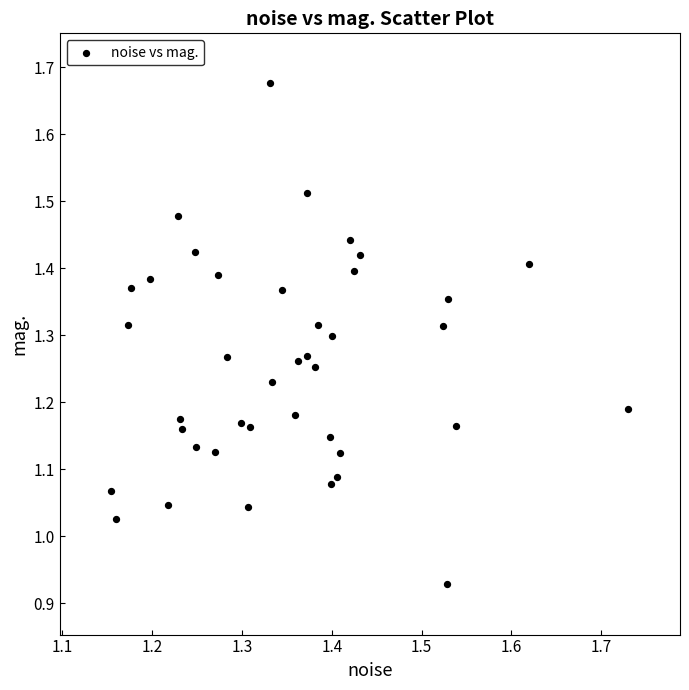

What is the range of Y values (max minus min)?

0.7